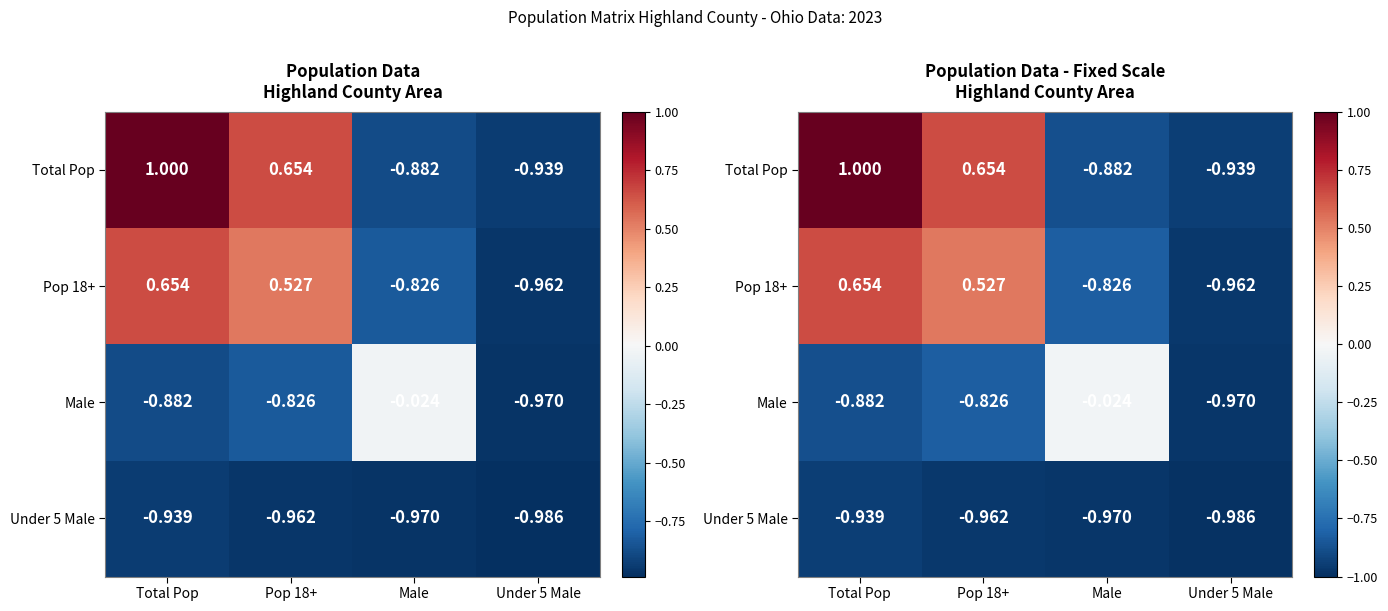

The value of Pop 18+ at Pop 18+ is 0.5. True or false?

True